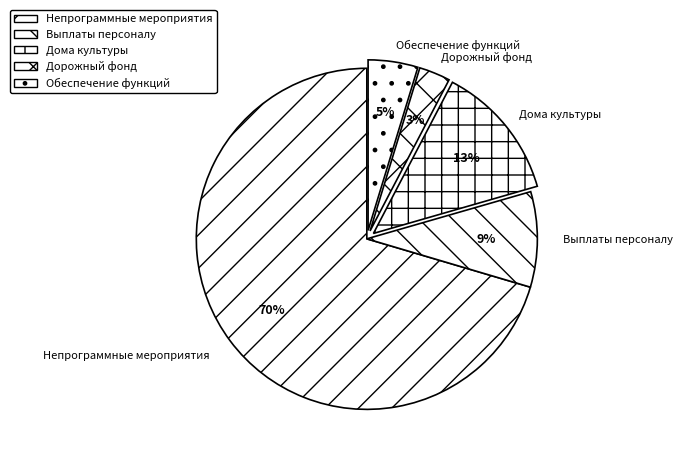

The Дома культуры slice represents 13% of the pie. True or false?

True